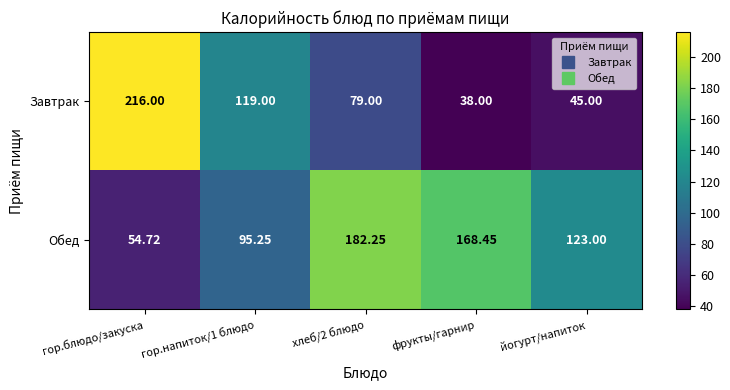

How many data points does each series have?

5